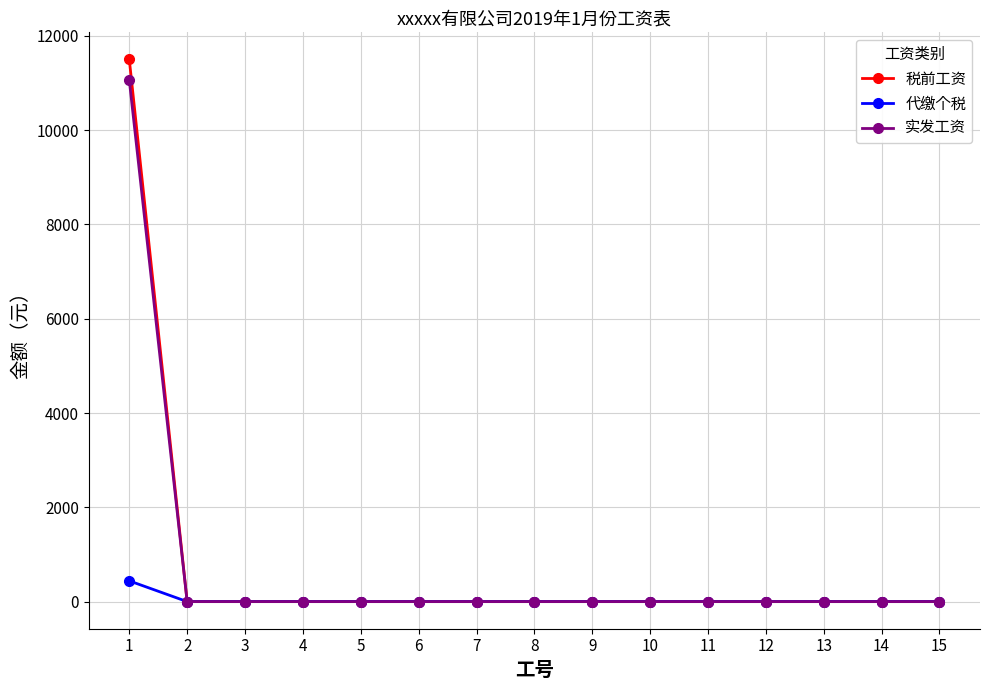

What is the maximum value for 代缴个税?

440